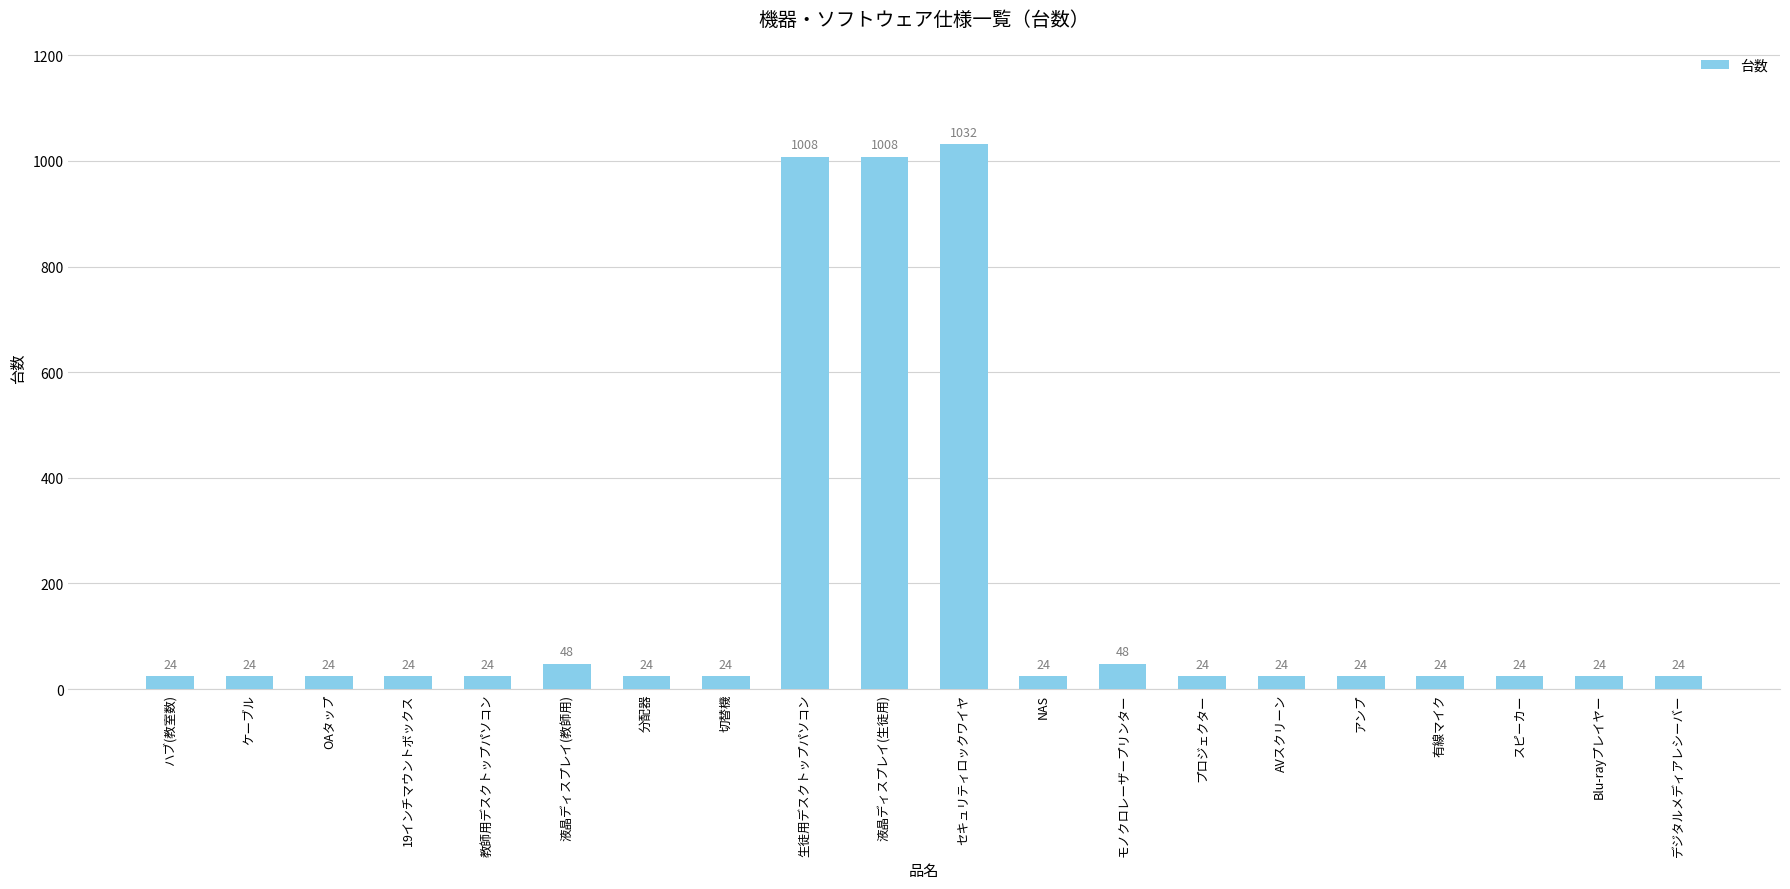

Between セキュリティロックワイヤ and ケーブル, which is larger?

セキュリティロックワイヤ